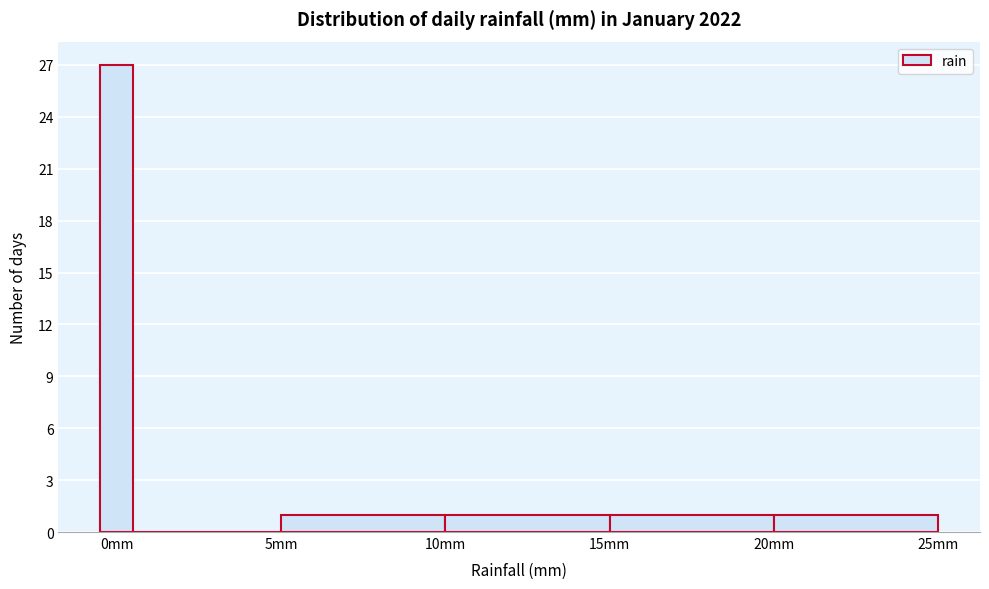

Around what value on the x-axis is the tallest bar? Give the approximate position of its centre, as read against the axis.

0.0